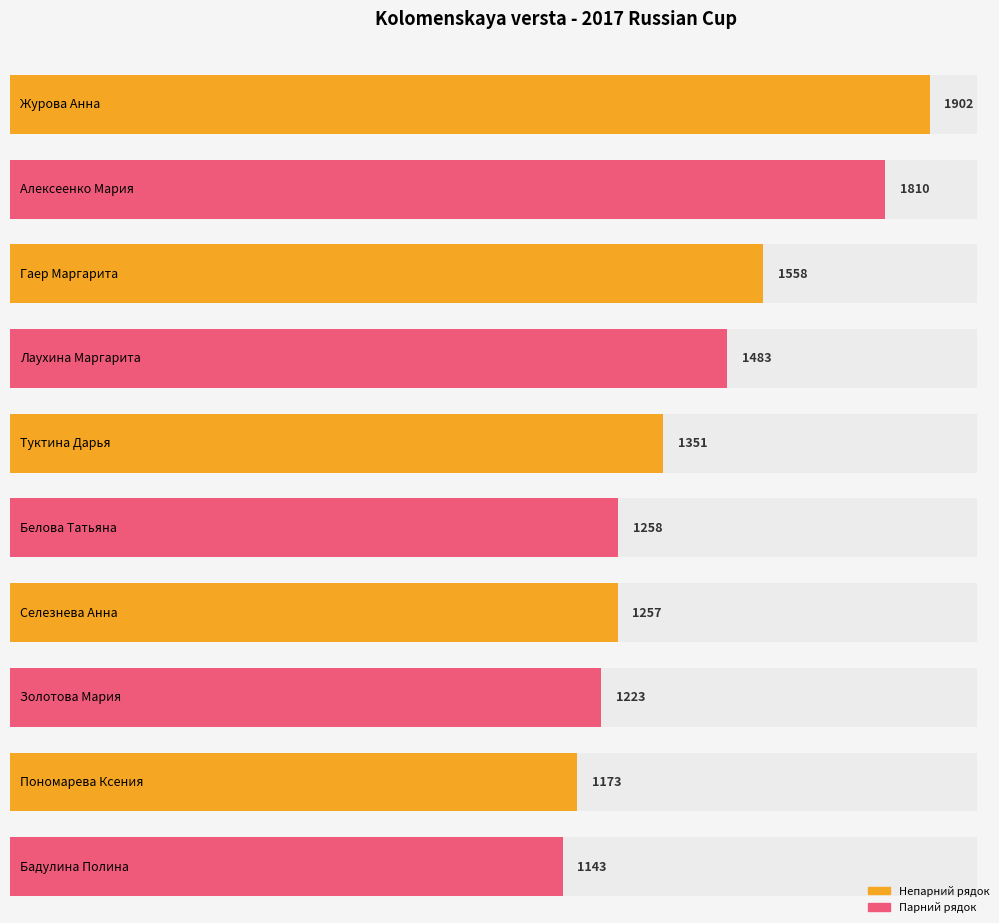

Are the bars grouped side by side (vs. stacked)?

No